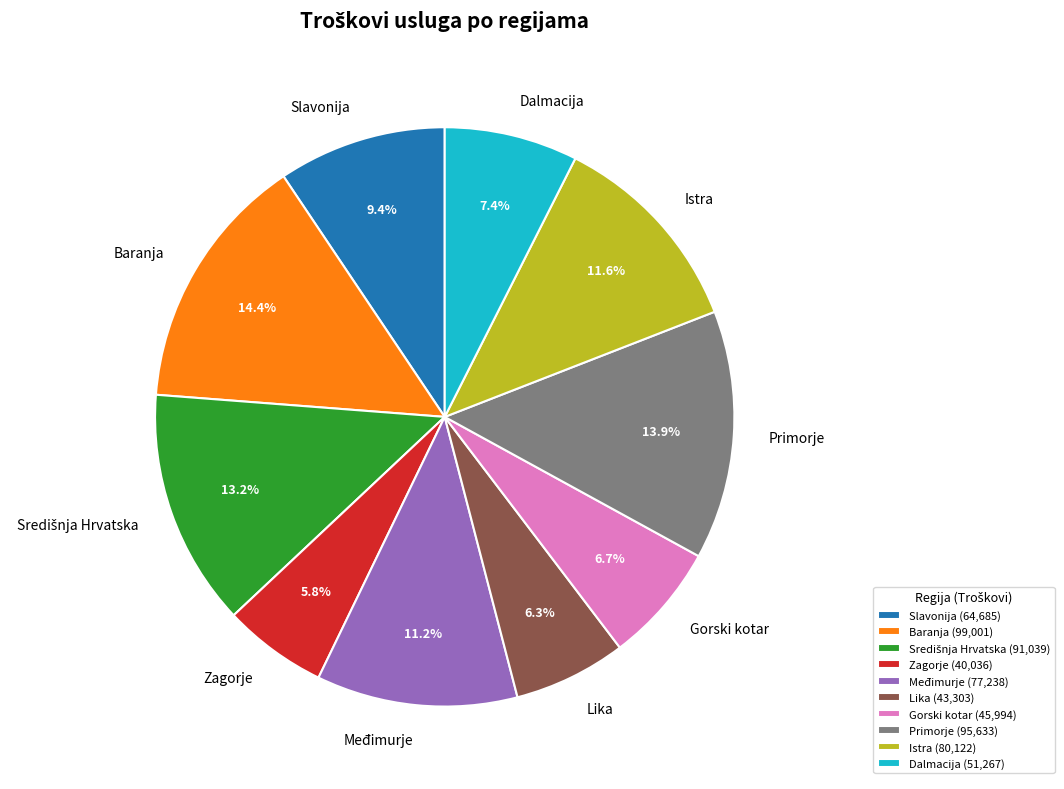

Between Gorski kotar and Slavonija, which is larger?

Slavonija